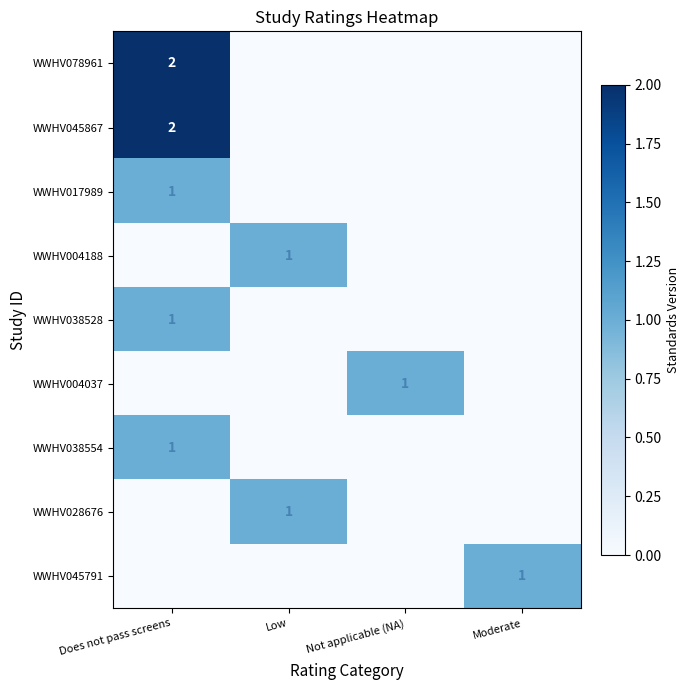

Is it true that WWHV004037 equals 0 at Not applicable (NA)?

False